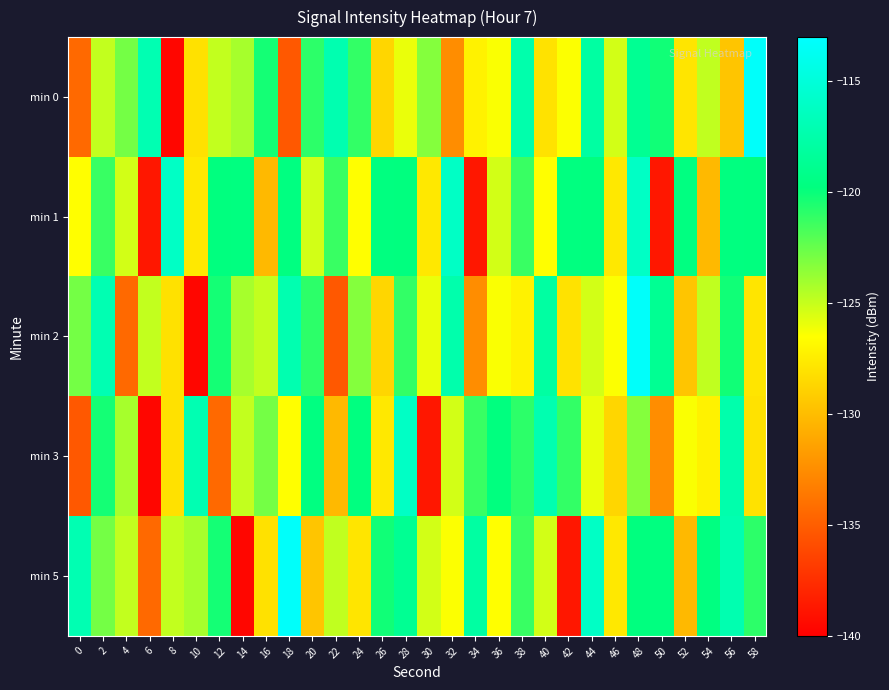

What is the difference between the highest and lowest values at 32?

16.4